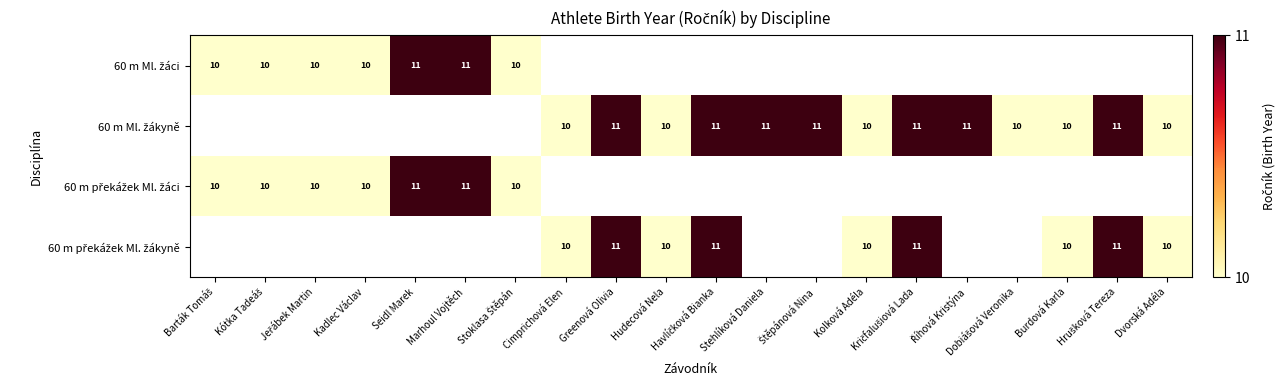

Which has a higher value, Říhová Kristýna or Štěpánová Nina?

Štěpánová Nina